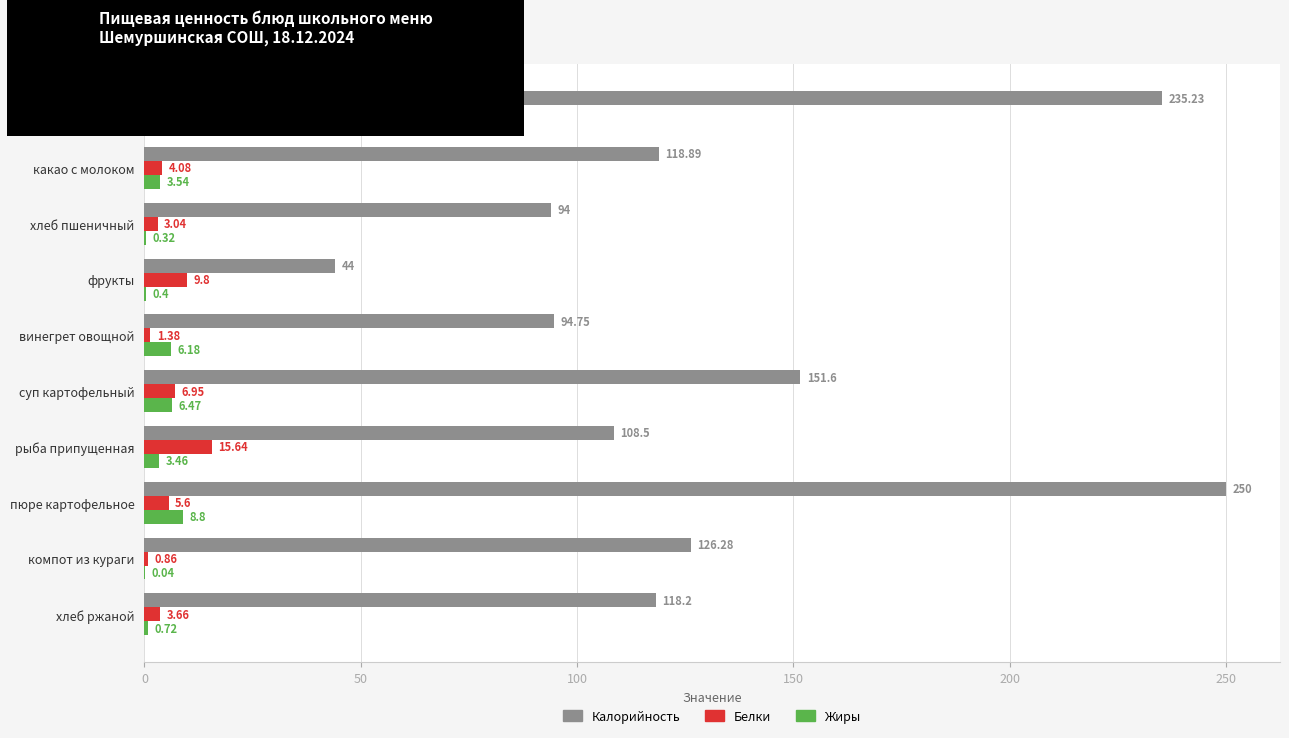

At which label does Белки reach its peak?

рыба припущенная